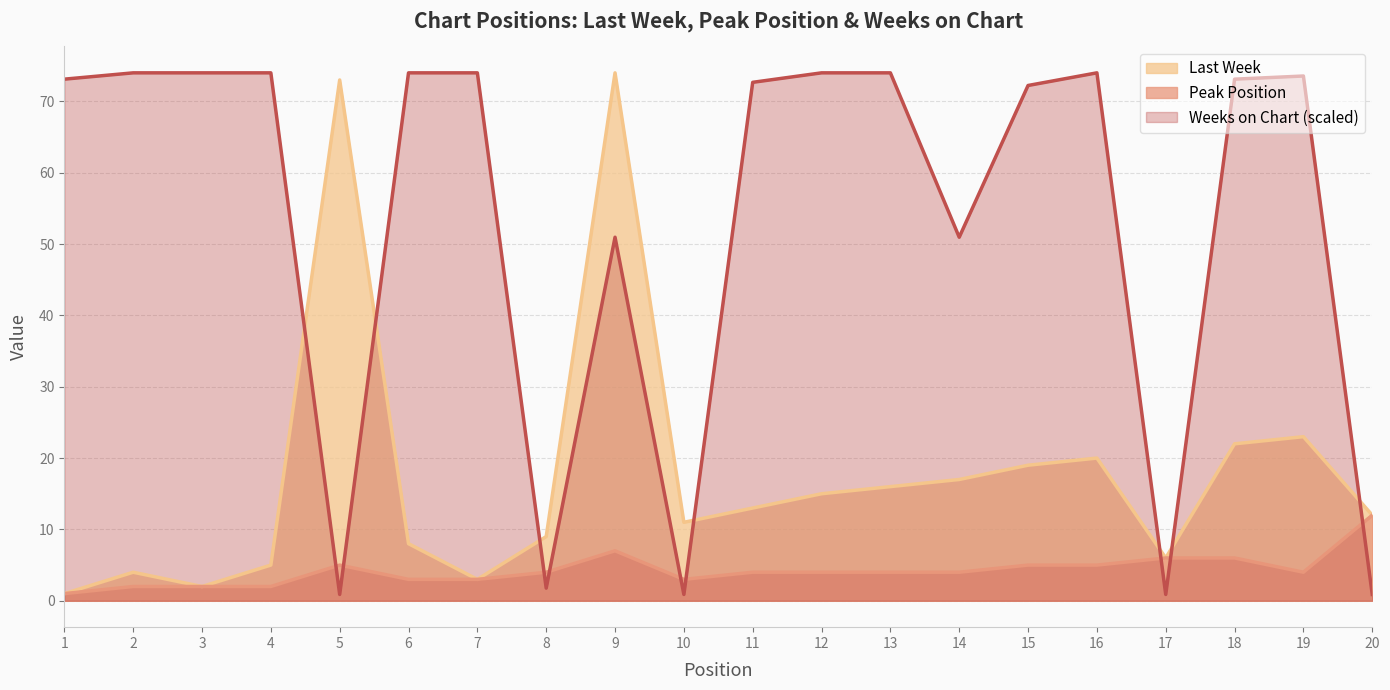

How many lines are shown in the chart?

3